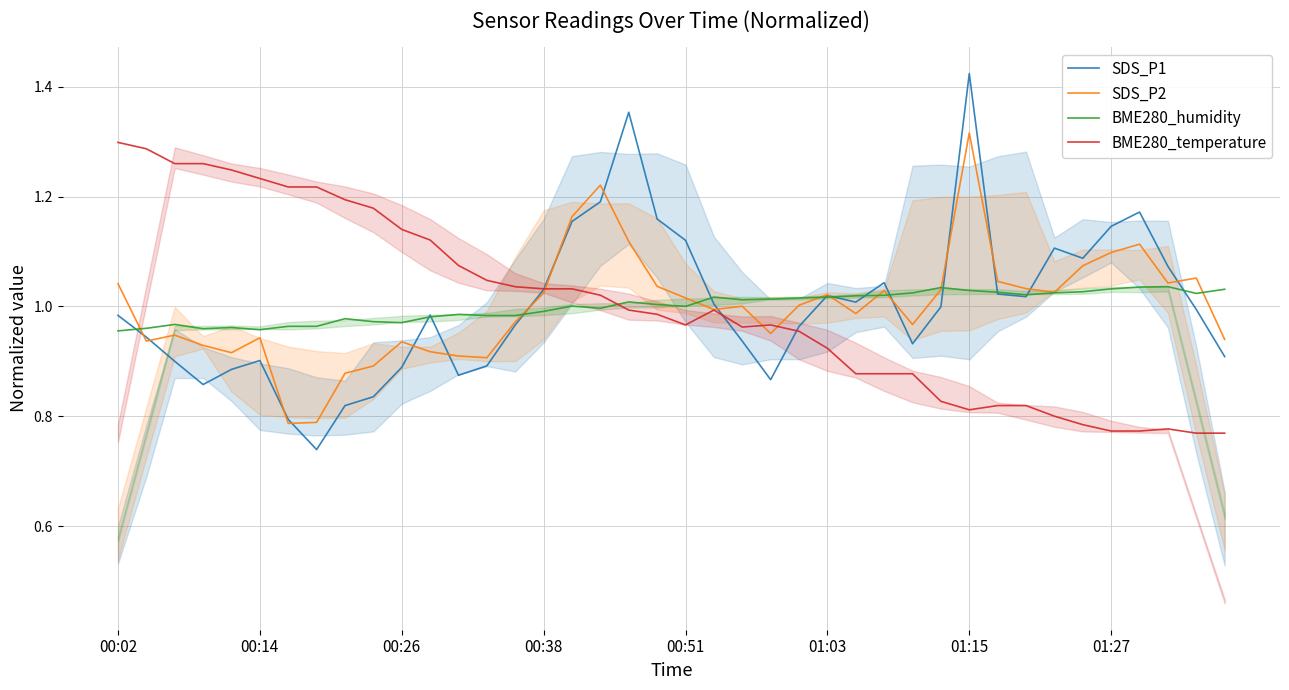

True or false: SDS_P1 and BME280_temperature cross at least once.

True